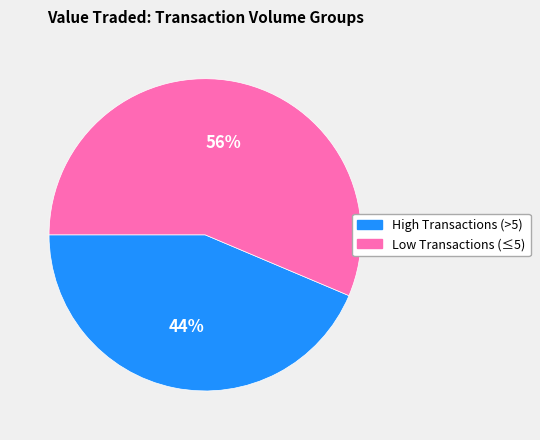

Is there a majority slice in this chart?

Yes